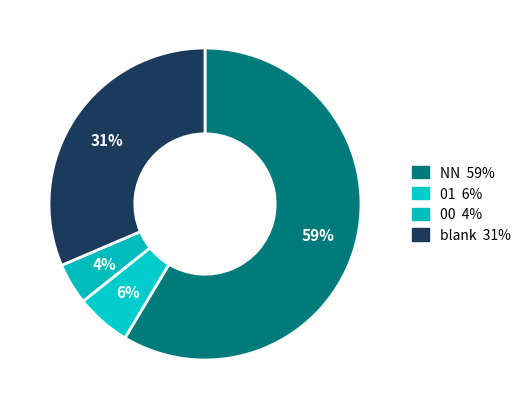

Is there any slice that represents more than half of the pie?

Yes